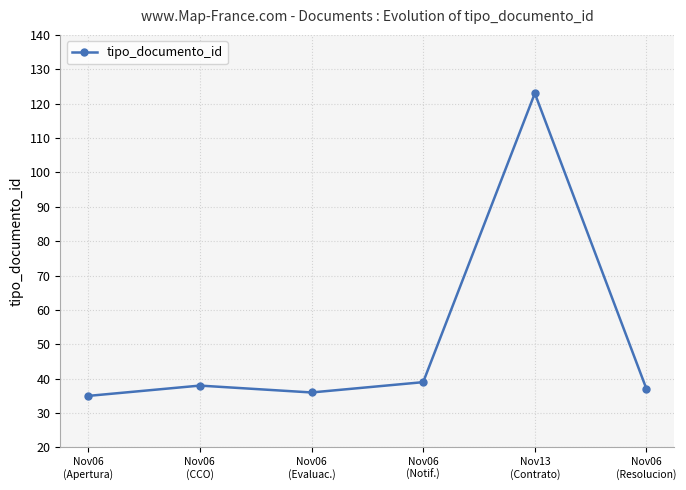

Rank the categories by value from lowest to highest.

Nov06
(Apertura), Nov06
(Evaluac.), Nov06
(Resolucion), Nov06
(CCO), Nov06
(Notif.), Nov13
(Contrato)